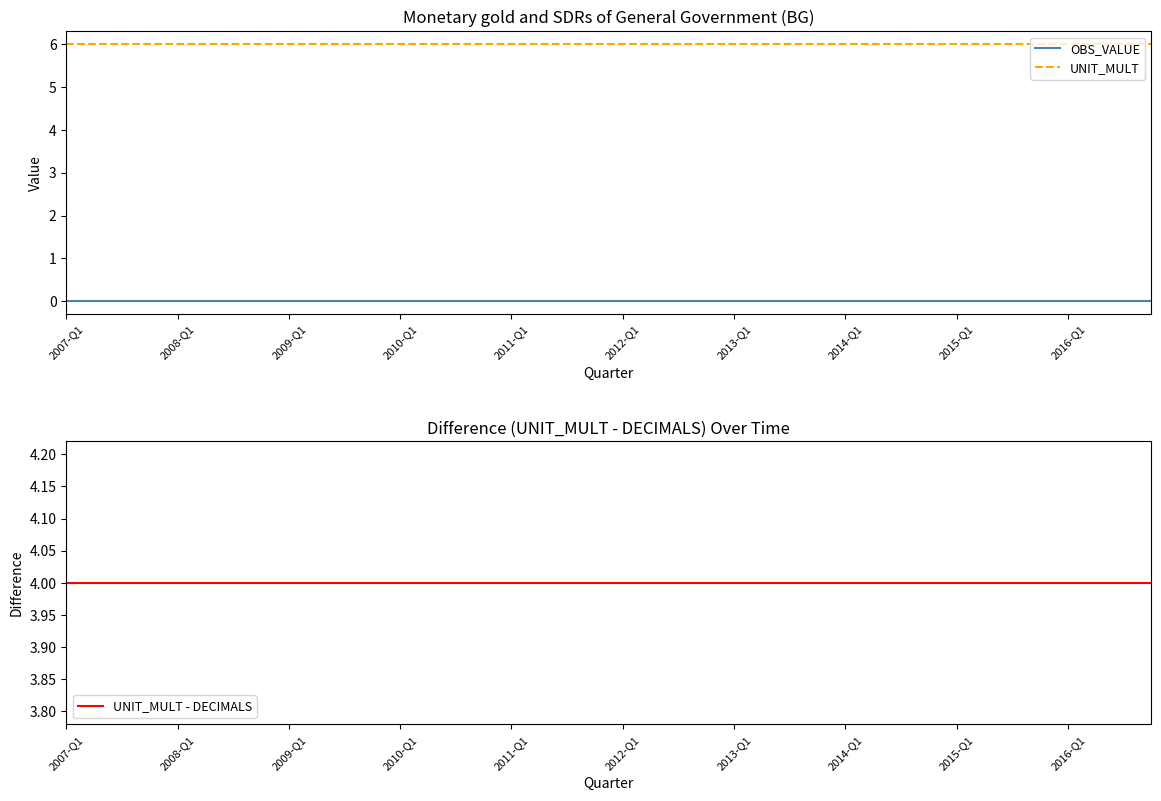

What is the average value of the UNIT_MULT series?

6